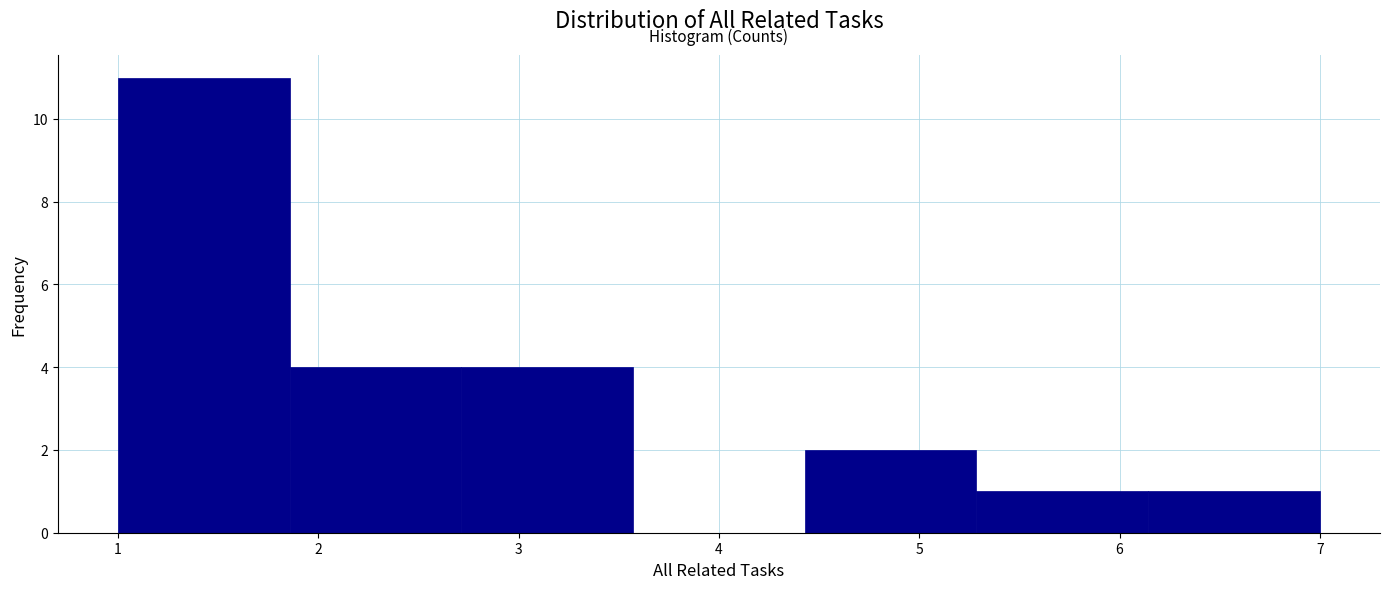

Reading left to right, list every bar in this chart as the range it spans on the x-axis followed by its height. Neither the bar edges nor the heights are printed on the chart, so give them approximately, as read against the axes.

1.0 to 1.9: 11
1.9 to 2.7: 4
2.7 to 3.6: 4
3.6 to 4.4: 0
4.4 to 5.3: 2
5.3 to 6.1: 1
6.1 to 7.0: 1